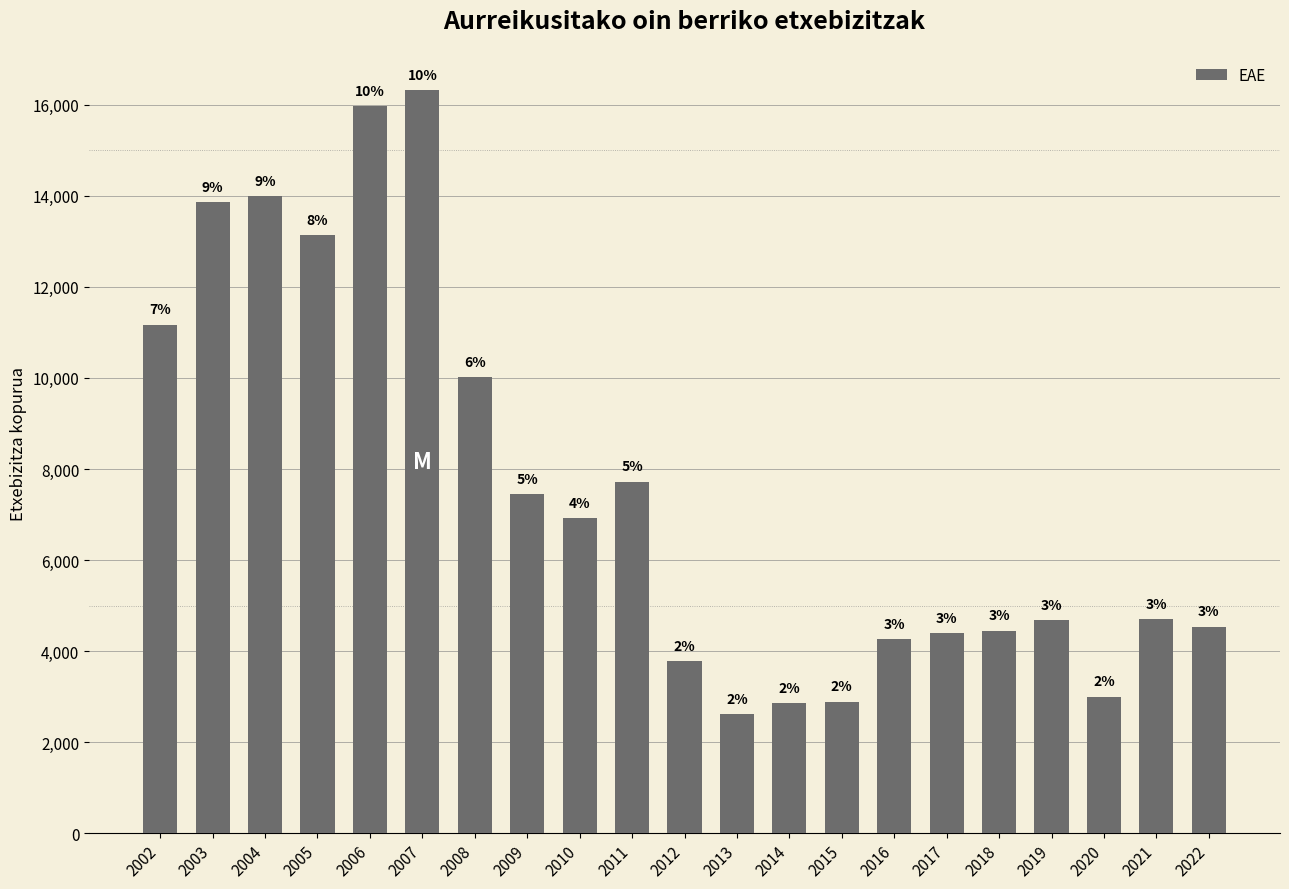

How many bars are there in total?

21